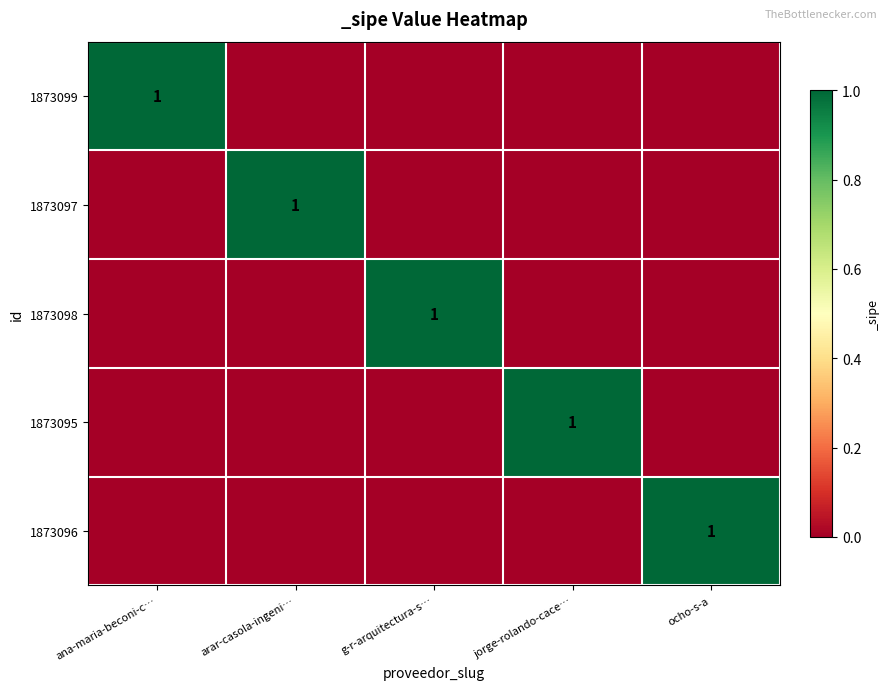

The 1873098 series shows 1 at g-r-arquitectura-s…. True or false?

True